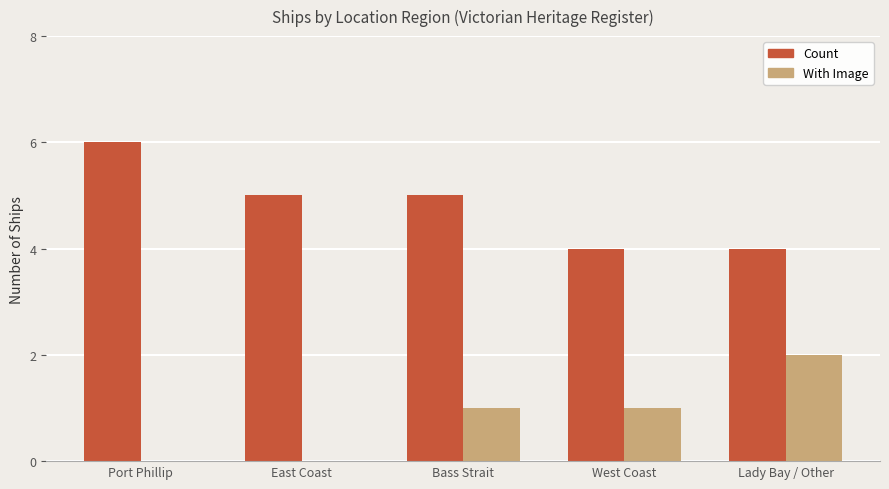

What is the total value across all series at East Coast?

5